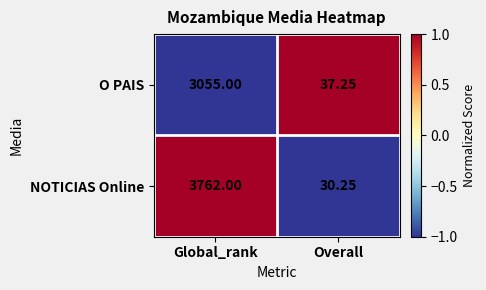

Where is NOTICIAS Online nearest to the value 1896?

Overall